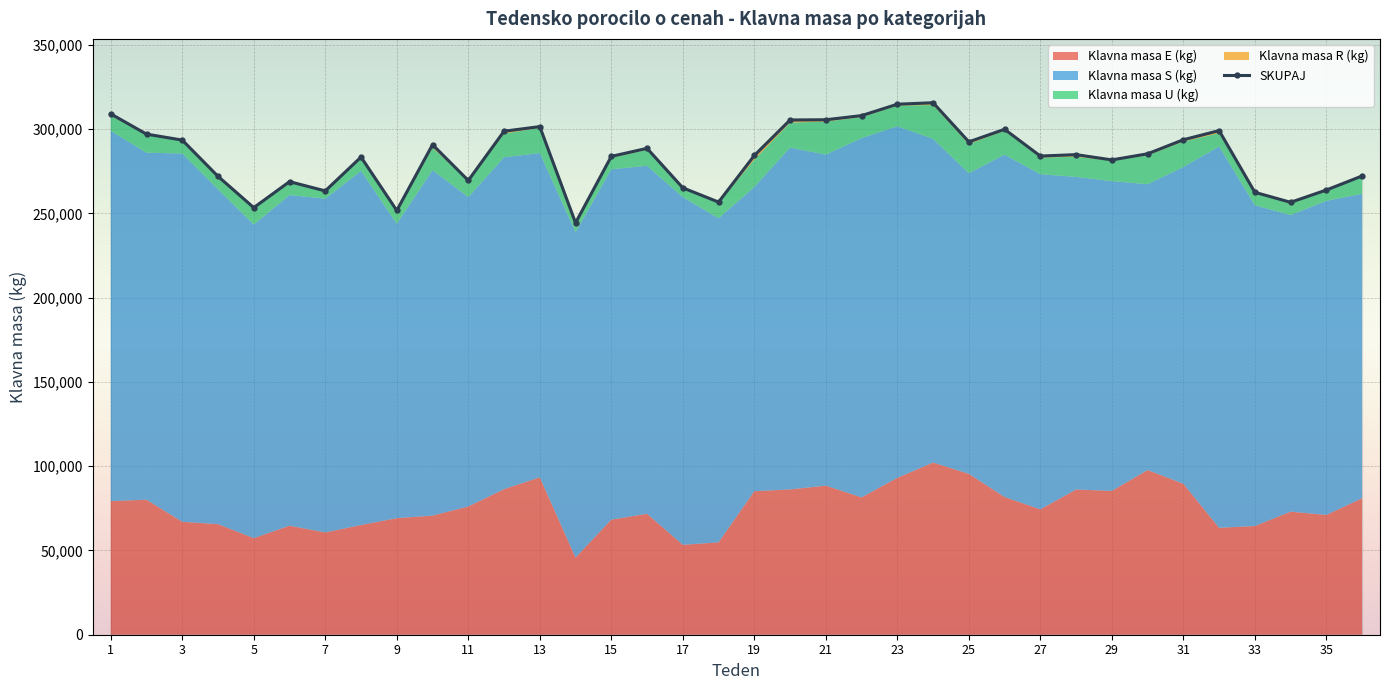

The value of SKUPAJ at 21 is 305526. True or false?

True